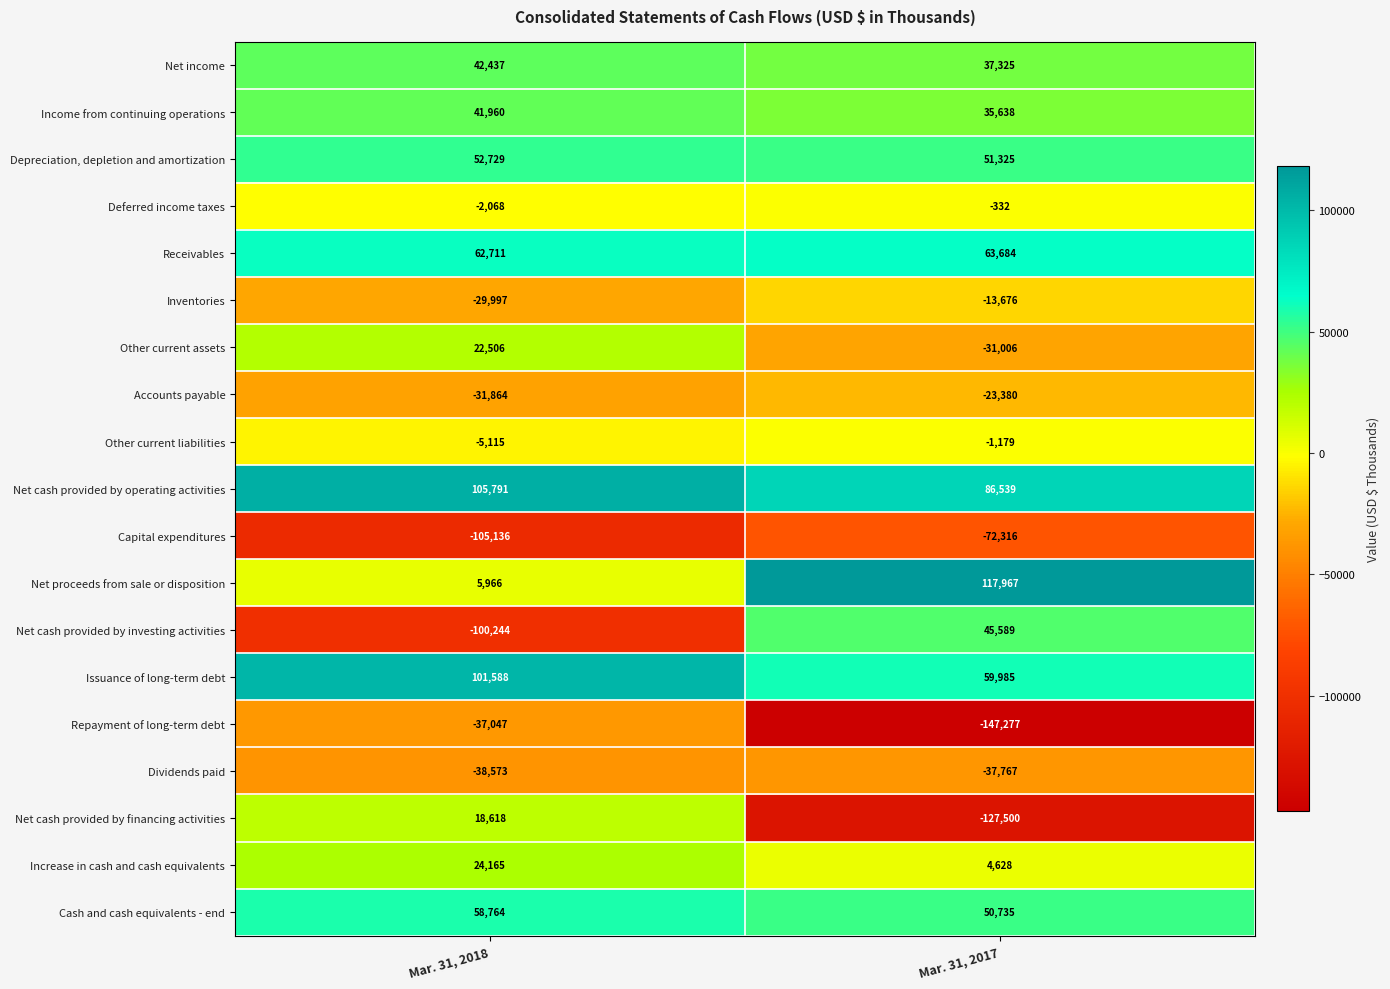

Rank the categories by Deferred income taxes value from lowest to highest.

Mar. 31, 2018, Mar. 31, 2017